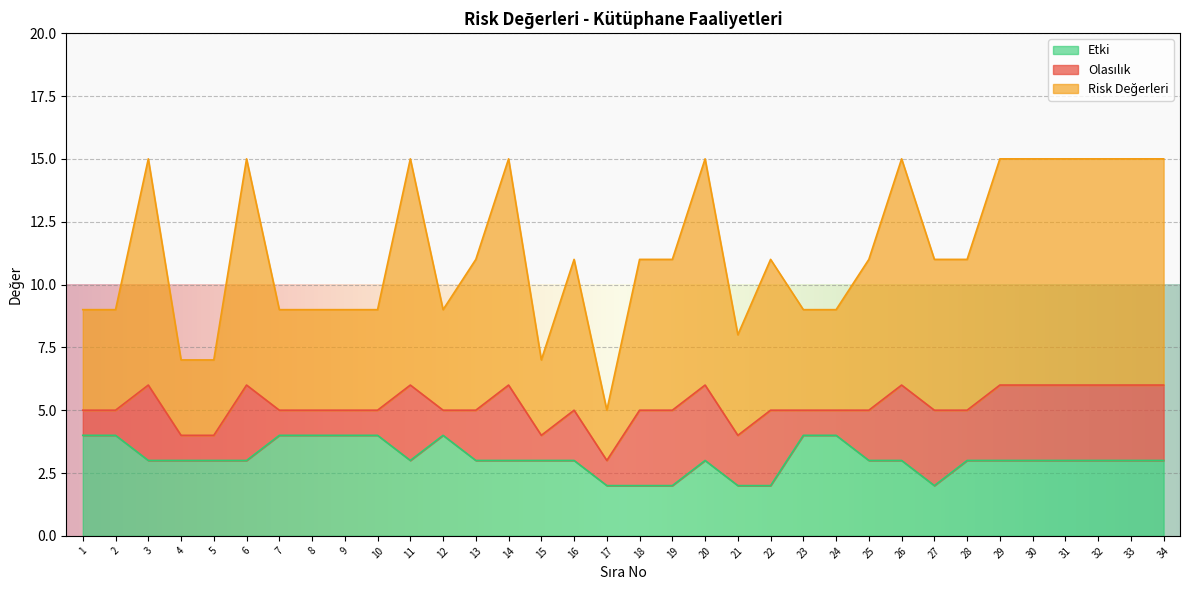

What is the spread (max minus min) of values at 30?

12